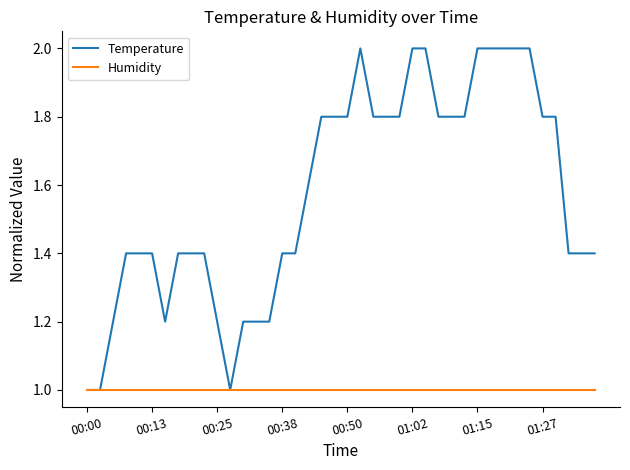

Which series has the largest range (max minus min)?

Temperature